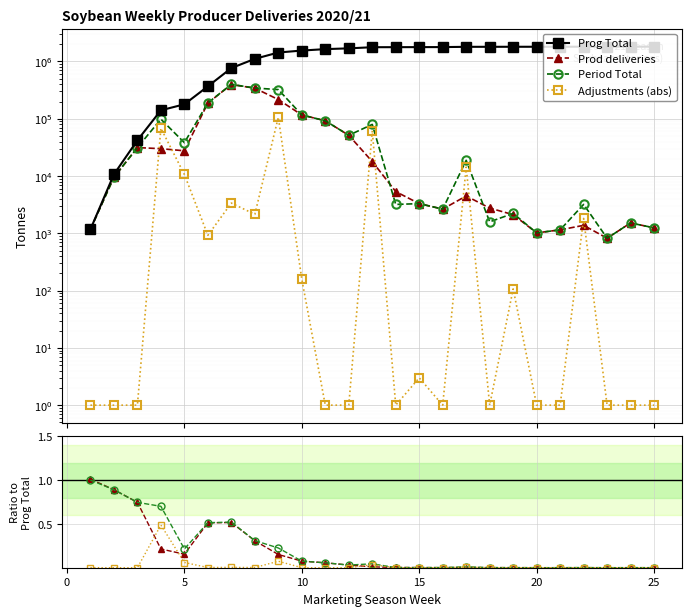

What are all the series names shown in the legend?

Prog Total, Prod deliveries, Period Total, Adjustments (abs)